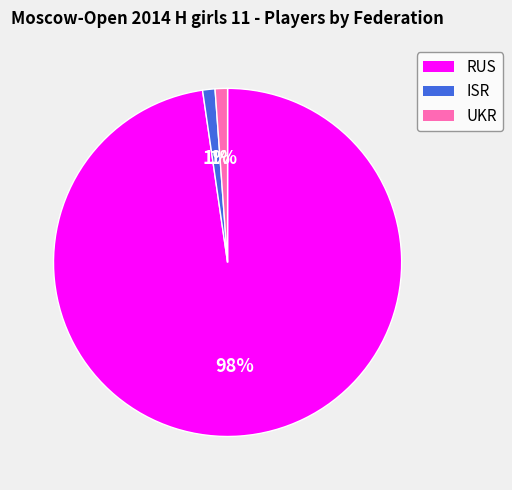

How many slices are in this pie chart?

3